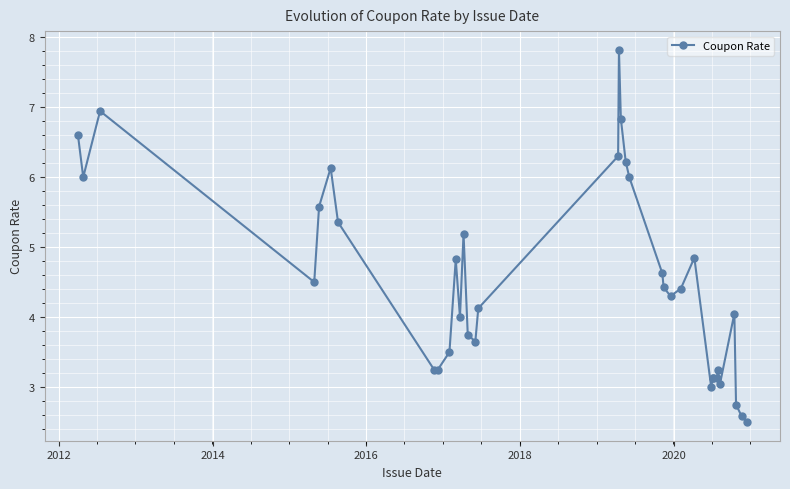

Does the chart display data point markers on the line(s)?

Yes